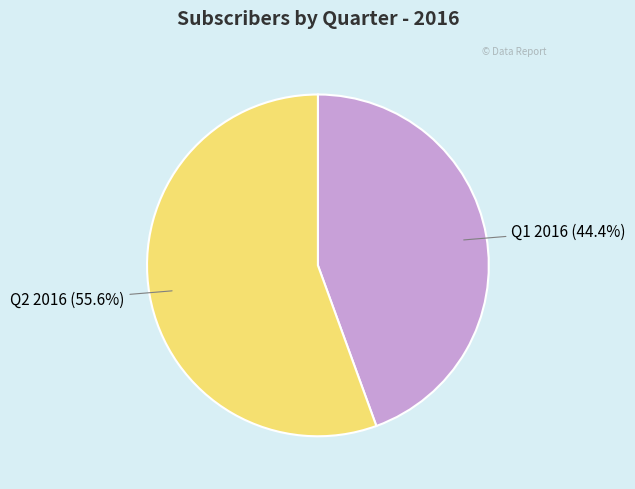

Does Q2 2016 represent more than half of the total?

Yes